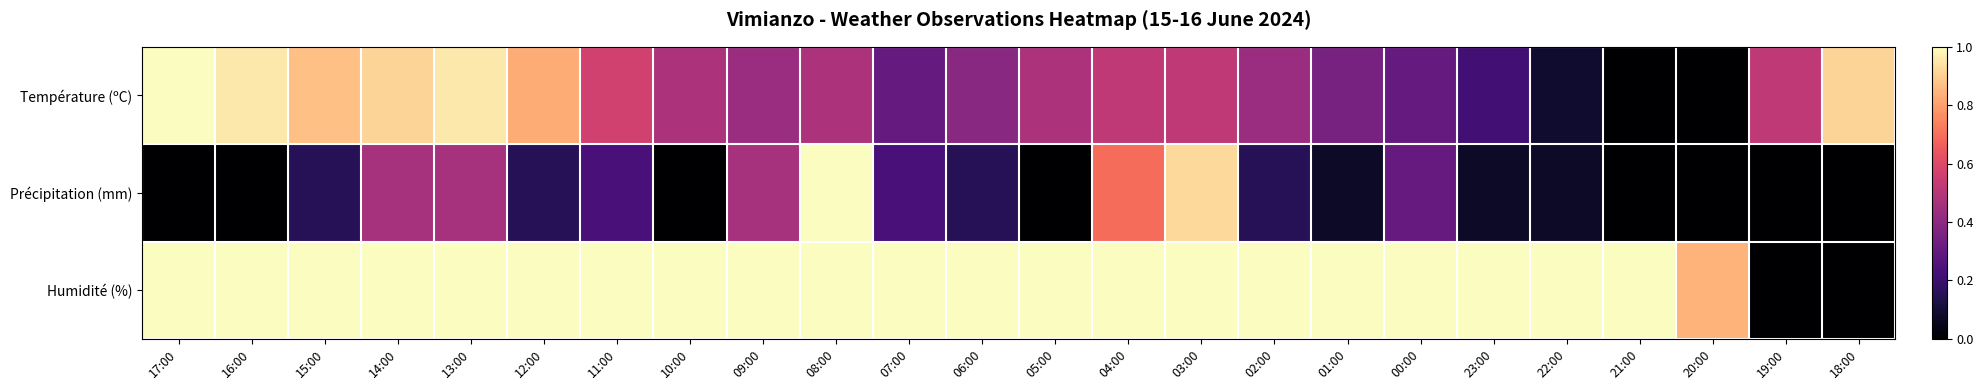

Which series has the largest range (max minus min)?

Température (ºC)